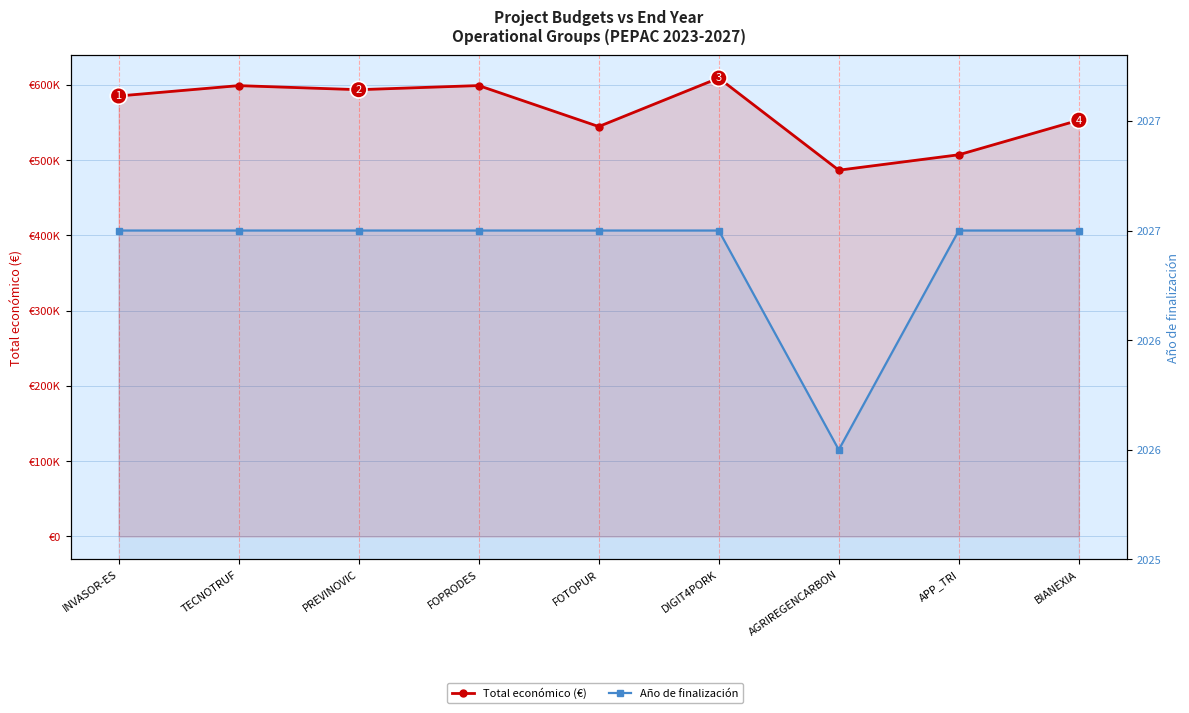

Between FOTOPUR and BIANEXIA, which series saw the biggest shift?

Total económico (€)